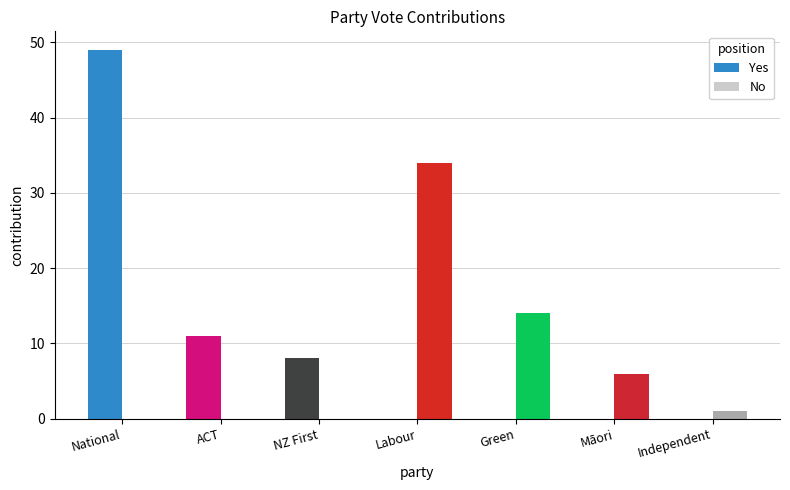

How many groups of bars are there?

7